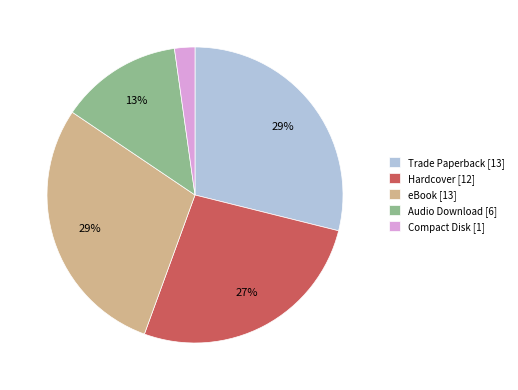

To the nearest percent, what is the difference between the Audio Download and Trade Paperback slice percentages?

16%